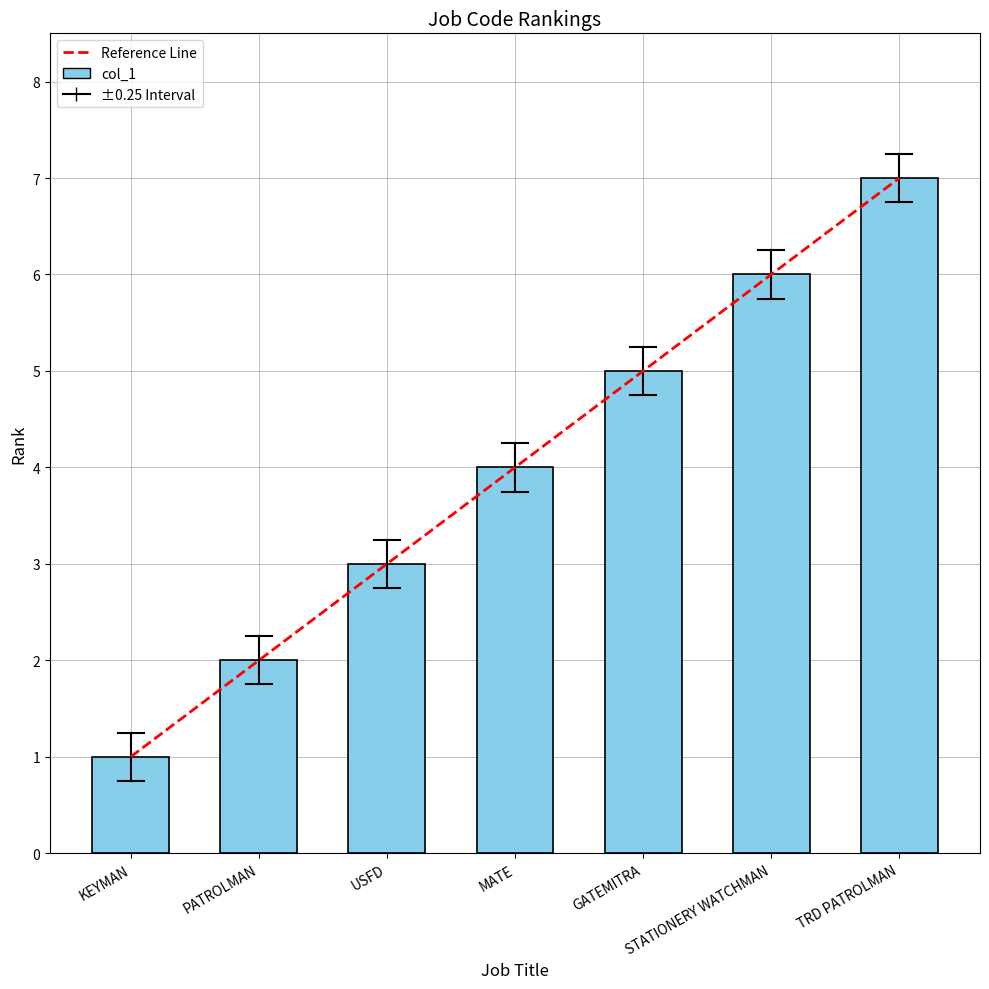

Reading left to right, what are all the values shown in this chart?

1	2	3	4	5	6	7